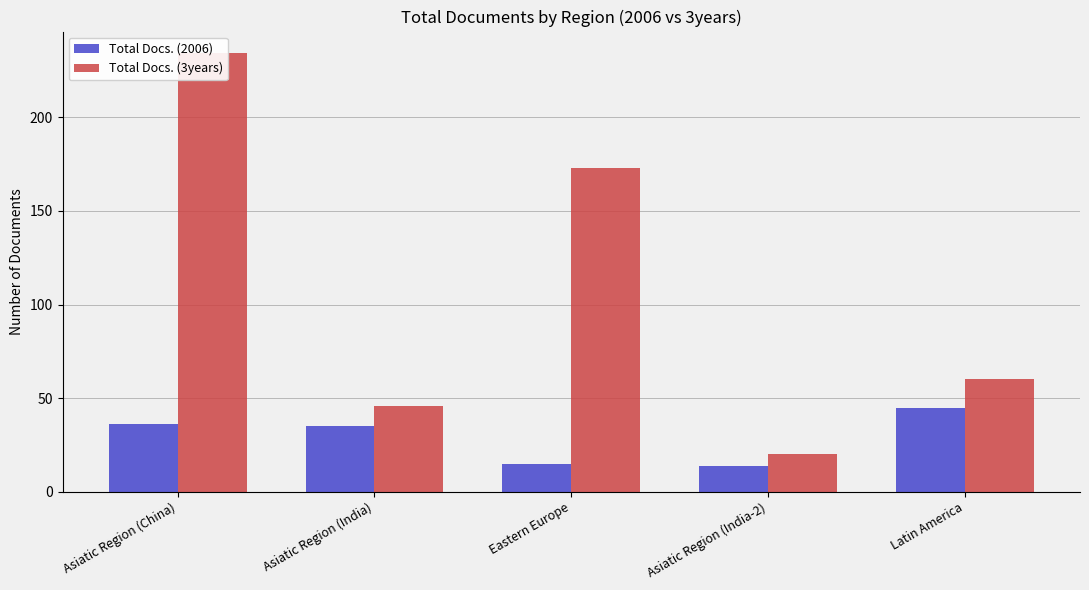

At Eastern Europe, list the series in order from smallest to largest.

Total Docs. (2006), Total Docs. (3years)